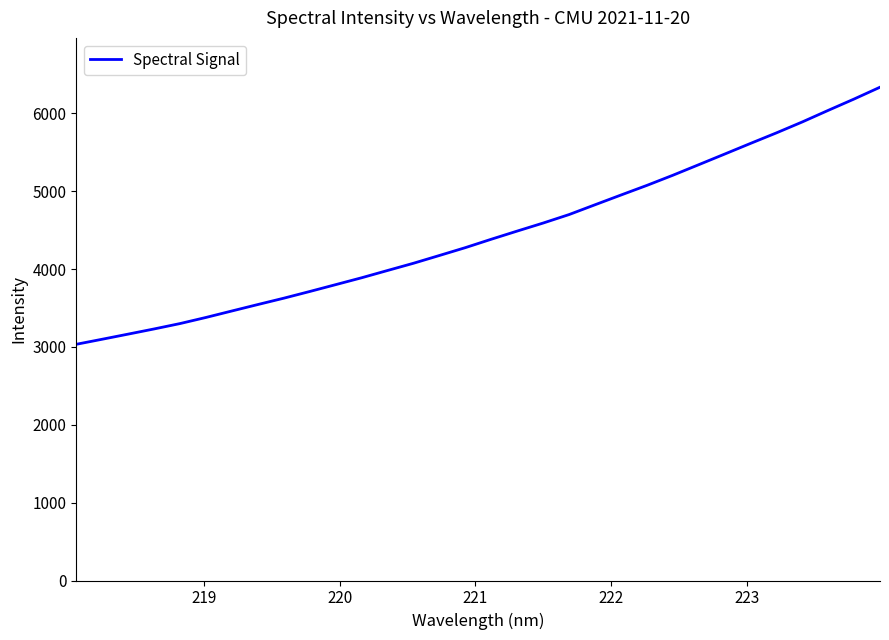

What is the minimum value shown in the chart?

3033.2